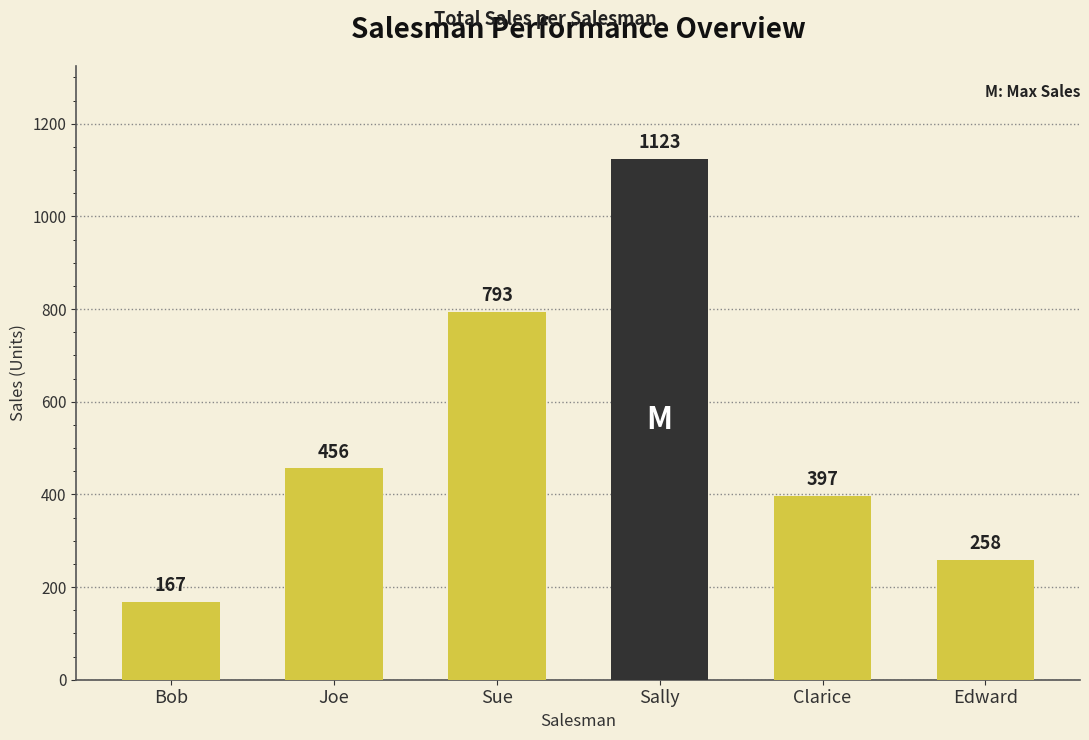

What is the change in value from Sue to Edward?

-535